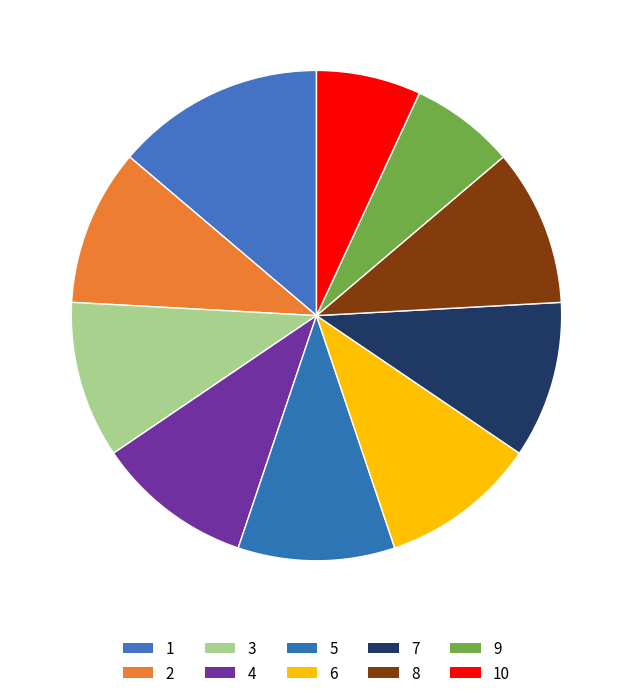

How many segments does this pie chart have?

10